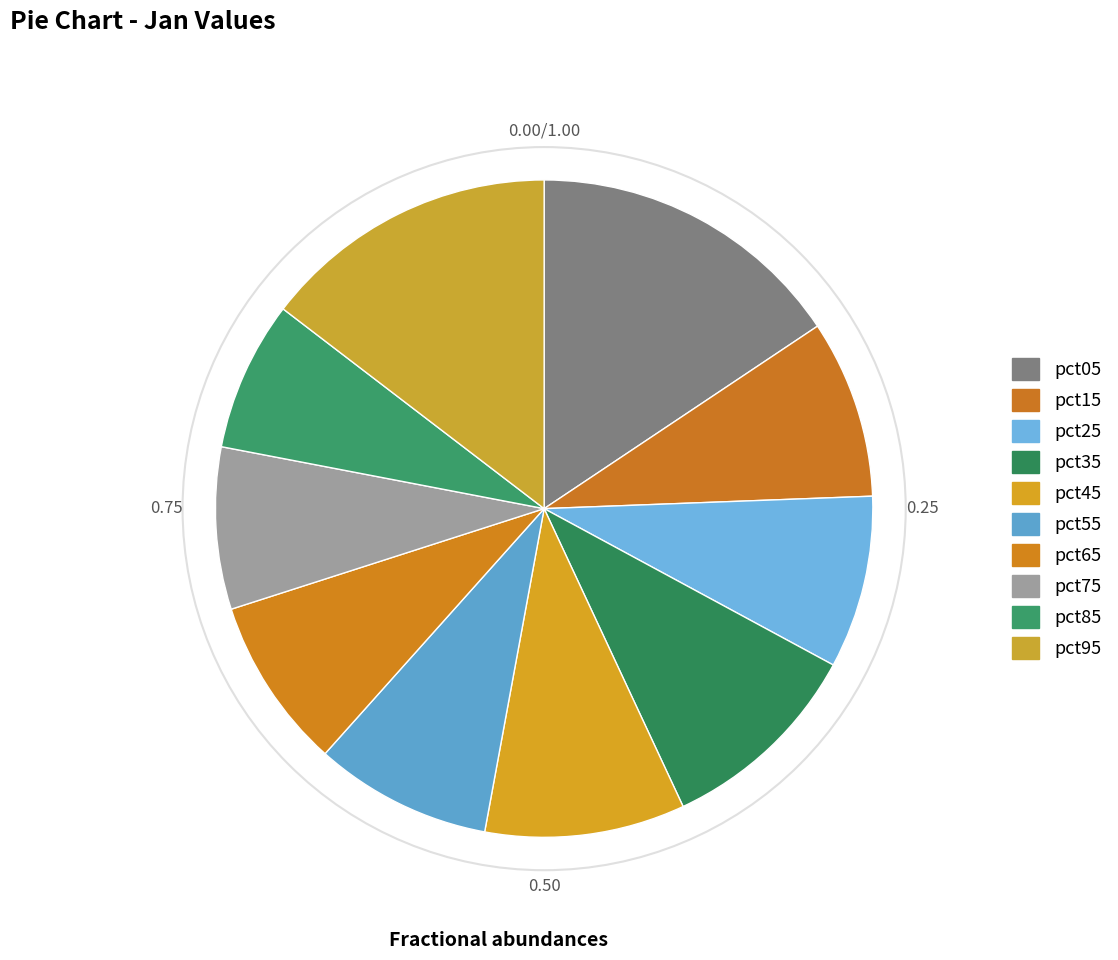

How many segments does this pie chart have?

10